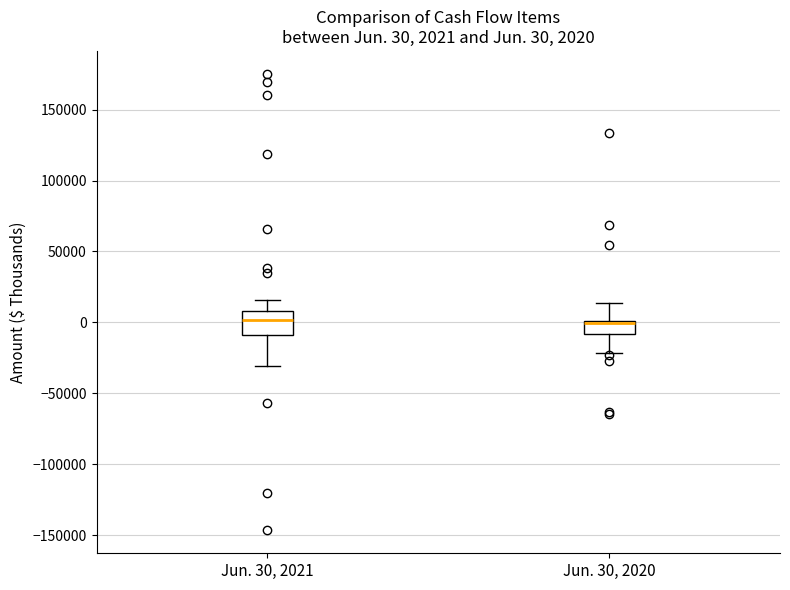

Comparing the boxes themselves (not the whiskers), which one is the tallest?

Jun. 30, 2021